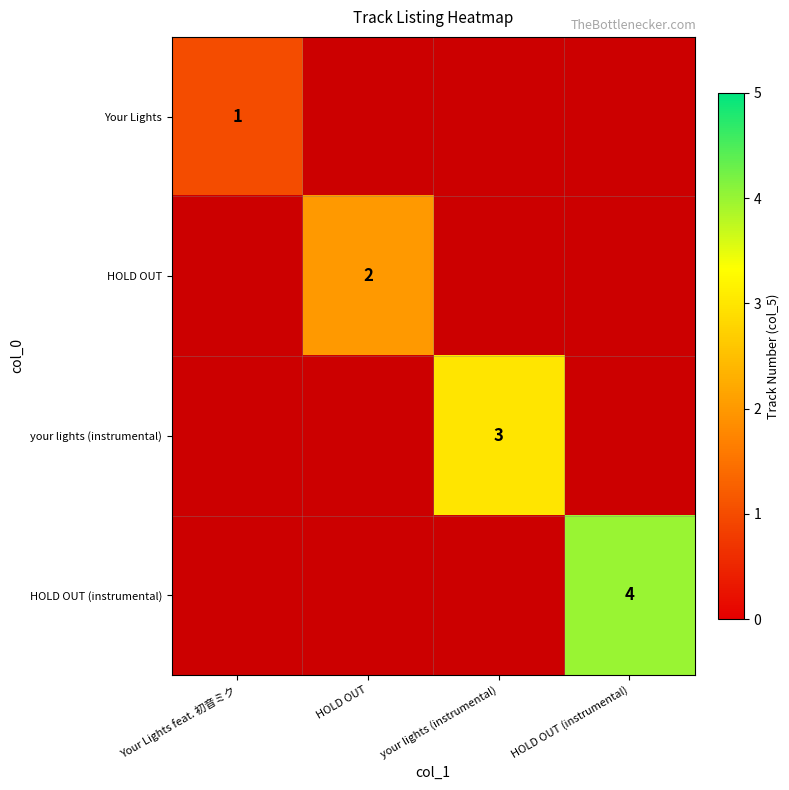

Is it true that your lights (instrumental) equals 4 at your lights (instrumental)?

False